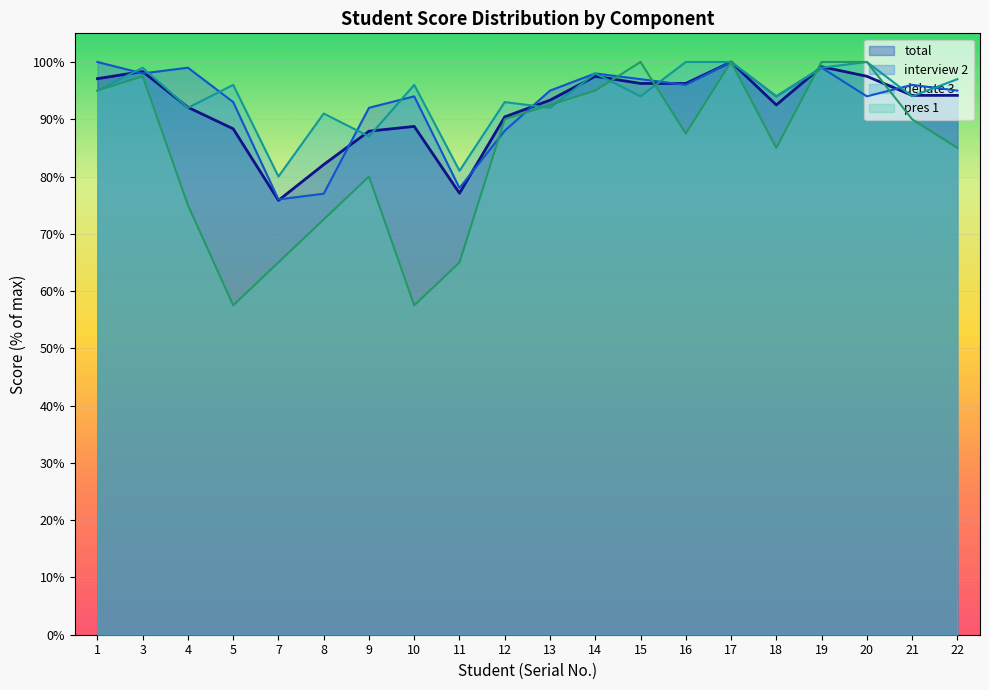

Reading left to right, transcribe all the data shown in this chart.

pres 1: 1=95.0	3=97.5	4=75.0	5=57.5	7=65.0	8=72.5	9=80.0	10=57.5	11=65.0	12=90.0	13=92.5	14=95.0	15=100.0	16=87.5	17=100.0	18=85.0	19=100.0	20=100.0	21=90.0	22=85.0
interview 2: 1=100.0	3=98.0	4=99.0	5=93.0	7=76.0	8=77.0	9=92.0	10=94.0	11=78.0	12=88.0	13=95.0	14=98.0	15=97.0	16=96.0	17=100.0	18=94.0	19=99.0	20=94.0	21=96.0	22=95.0
debate 3: 1=95.0	3=99.0	4=92.0	5=96.0	7=80.0	8=91.0	9=87.0	10=96.0	11=81.0	12=93.0	13=92.0	14=98.0	15=94.0	16=100.0	17=100.0	18=94.0	19=99.0	20=100.0	21=94.0	22=97.0
total: 1=97.1	3=98.3	4=92.1	5=88.3	7=75.8	8=82.1	9=87.9	10=88.8	11=77.1	12=90.4	13=93.3	14=97.5	15=96.2	16=96.2	17=100.0	18=92.5	19=99.2	20=97.5	21=94.2	22=94.2